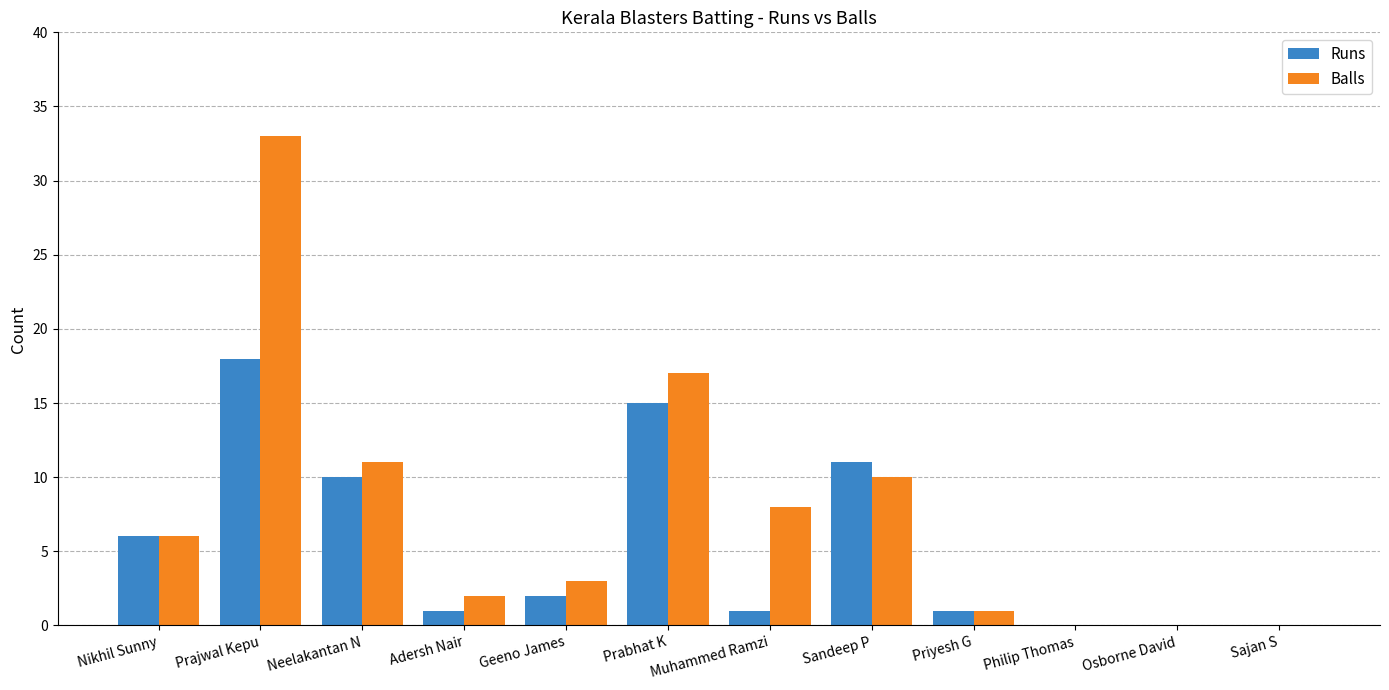

The value of Balls at Philip Thomas is 0. True or false?

True